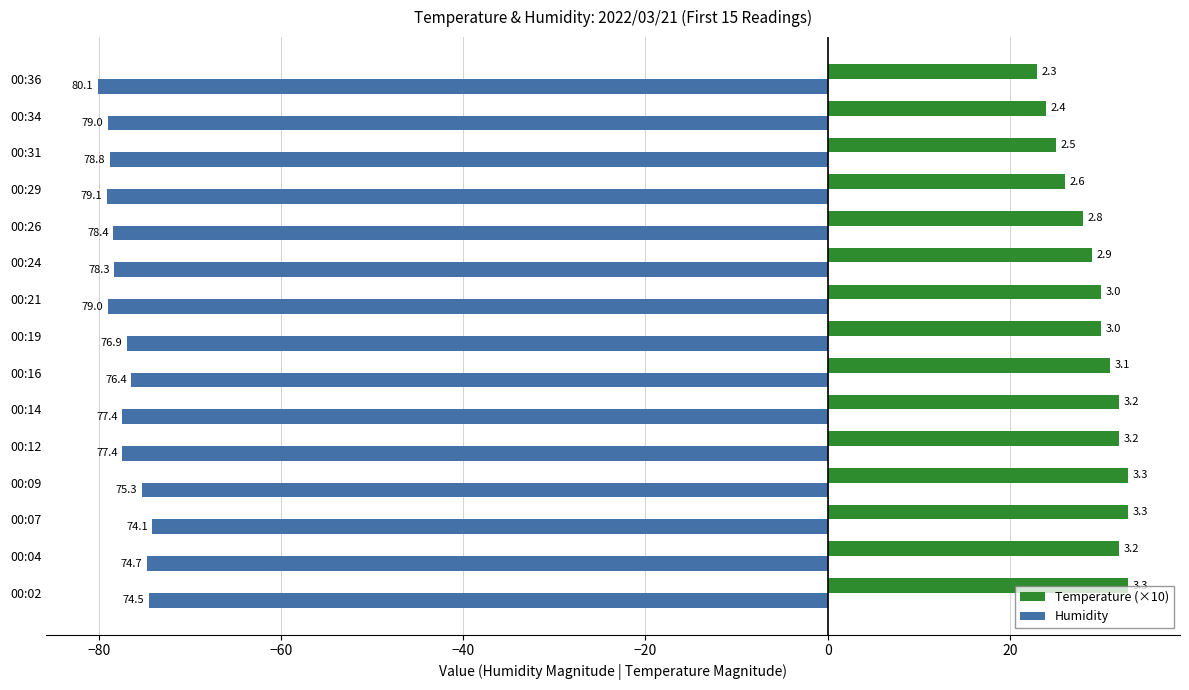

What are all the series names shown in the legend?

Temperature (×10), Humidity